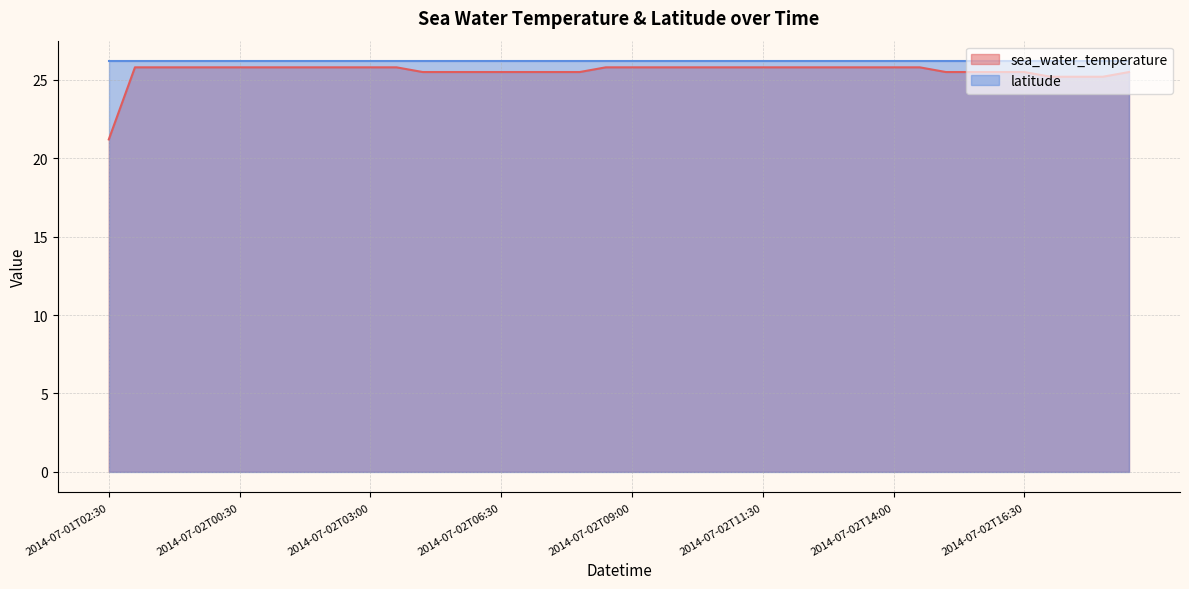

True or false: the data shows 25.5 at 2014-07-02T06:00.

True